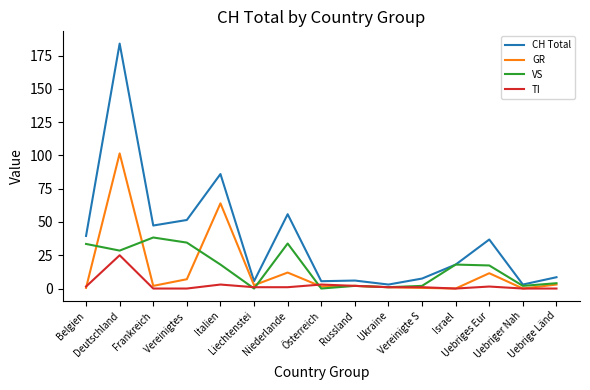

List the series in order of their peak value, highest first.

CH Total, GR, VS, TI